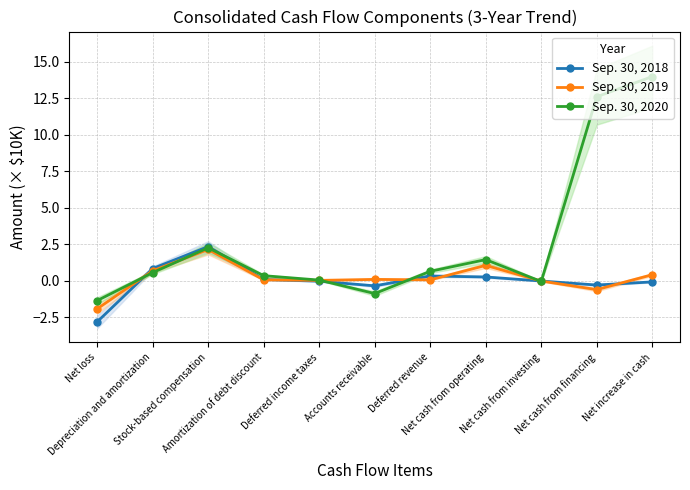

How many positive values does the Sep. 30, 2020 series have?

8